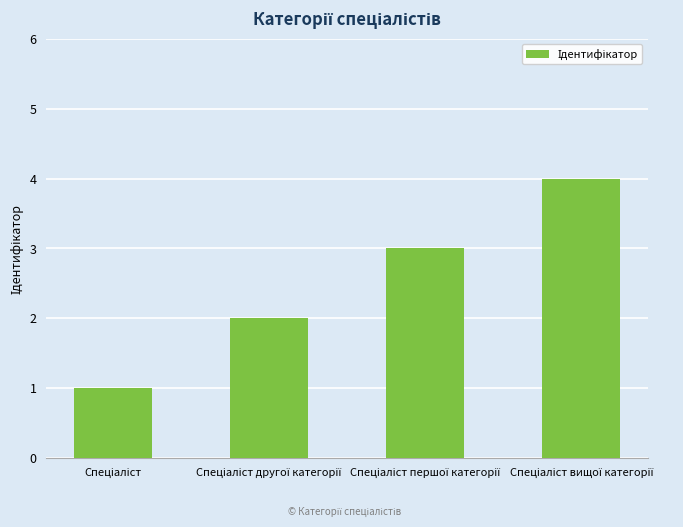

What is the difference between the maximum and minimum values?

3